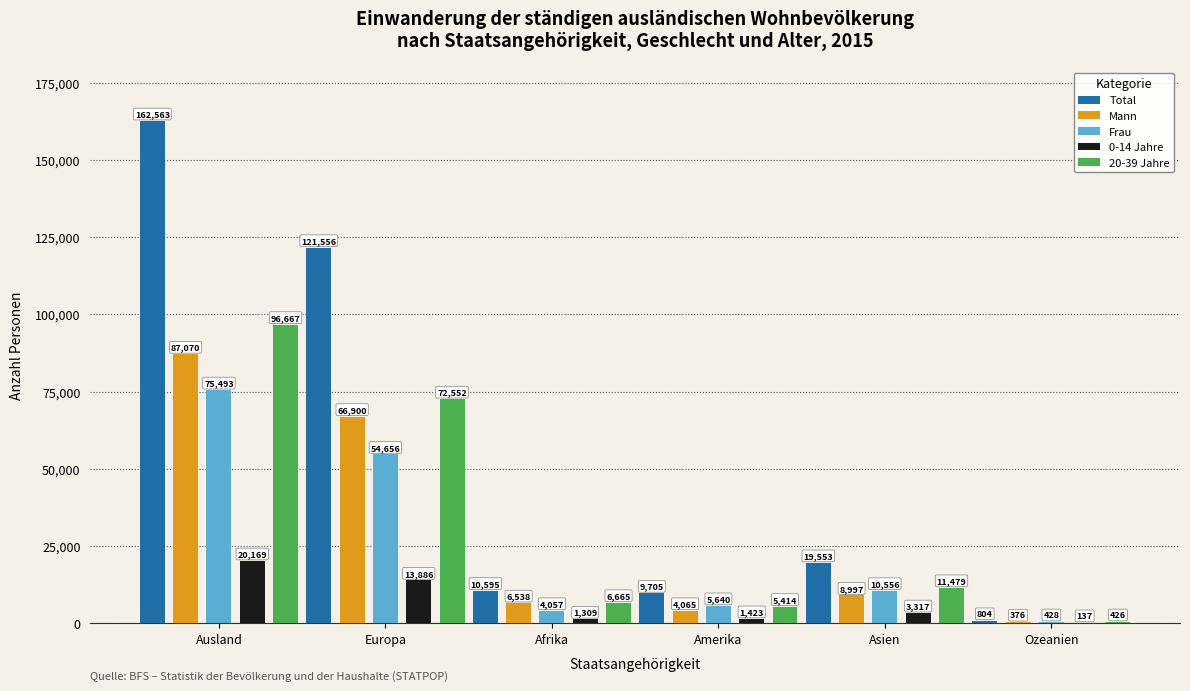

Is the value of Total at Afrika greater than the value of 20-39 Jahre at Ozeanien?

Yes